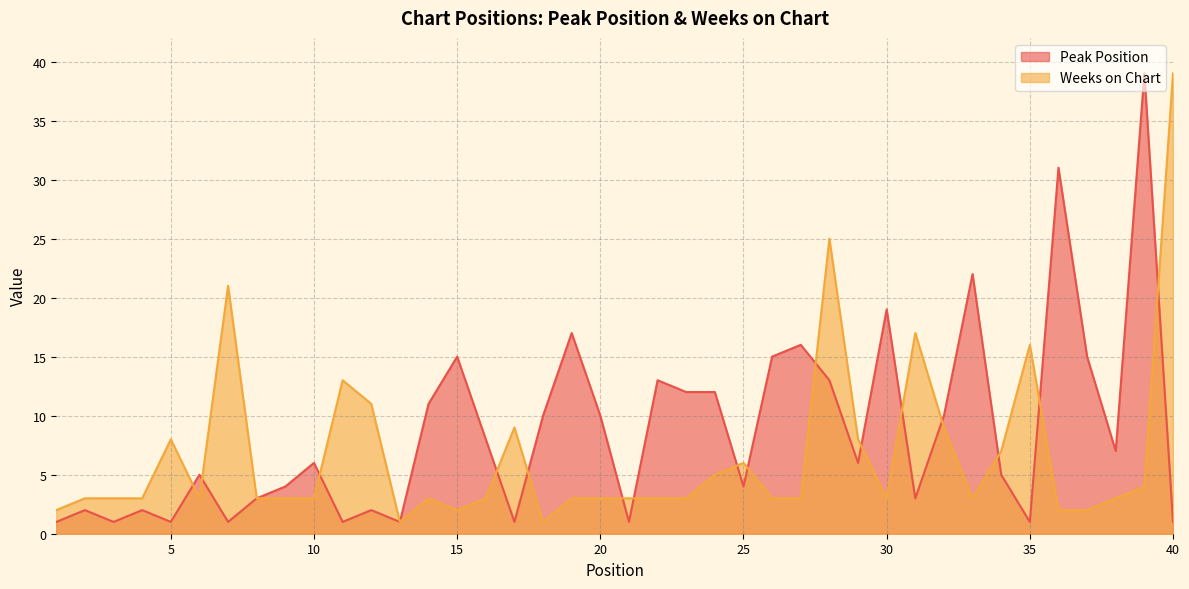

How many lines are shown in the chart?

2